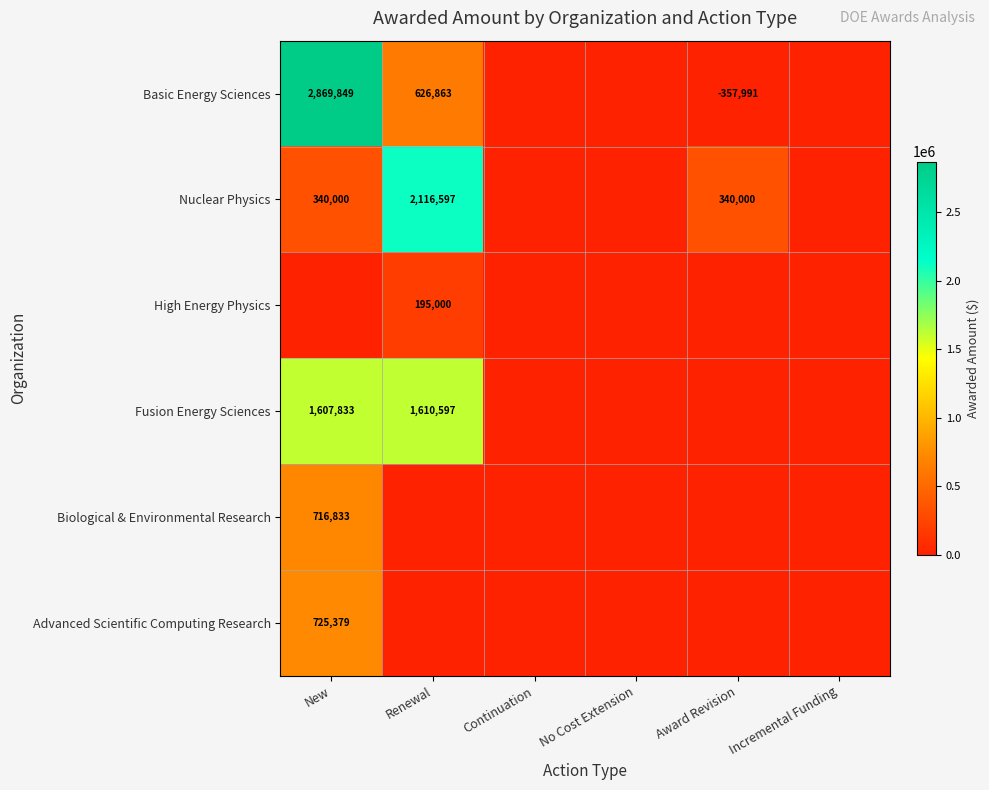

At how many categories does at least one series exceed 1301259?

2